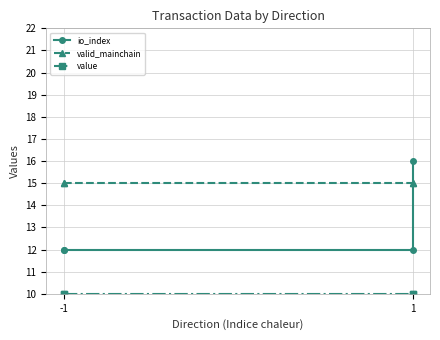

Which series has the widest spread of values?

io_index